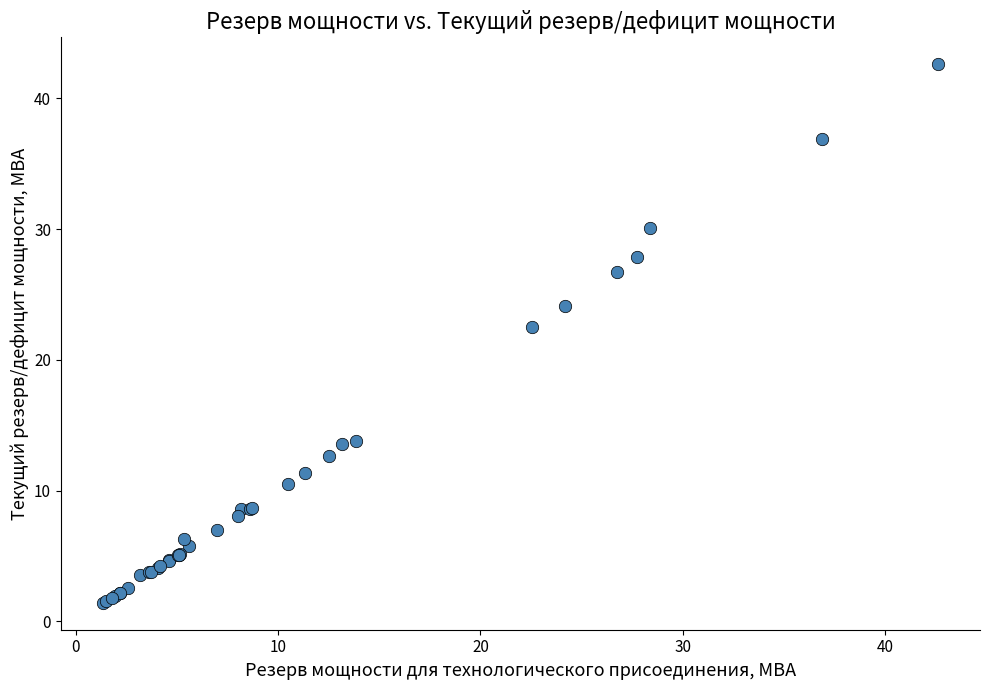

What Y value in the scatter plot is closest to 22?

22.5